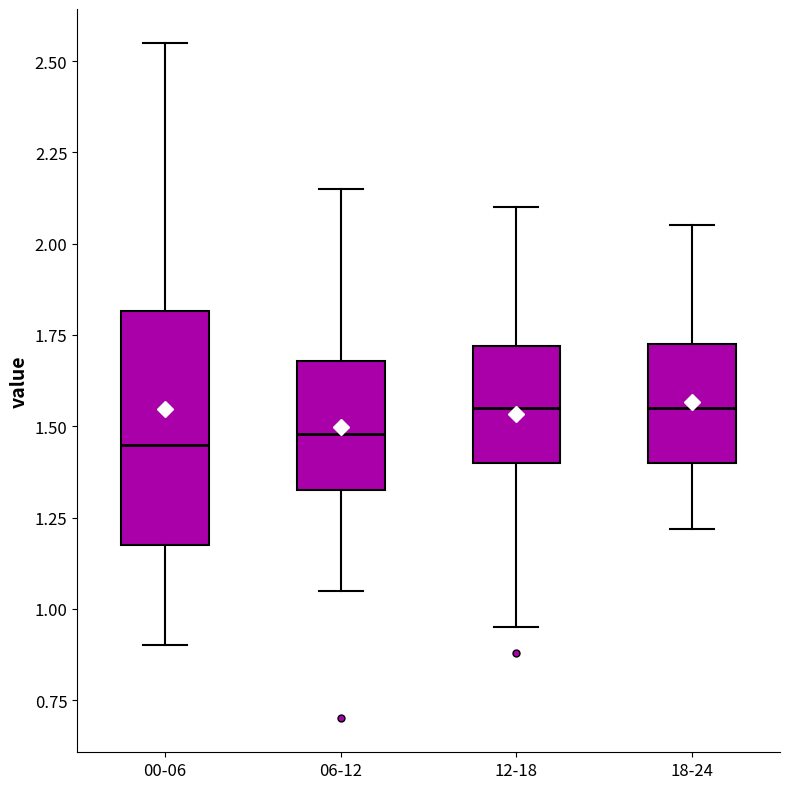

Reading left to right, transcribe this box plot: for each box, give where its median line is, the range the box spans, and where its two whiskers end, as read against the y-axis. The values are not printed on the chart, so give them approximately, as read against the axis.

00-06: median 1.45, box 1.20 to 1.80, whiskers 0.90 to 2.55
06-12: median 1.50, box 1.35 to 1.70, whiskers 1.05 to 2.15
12-18: median 1.55, box 1.40 to 1.70, whiskers 0.95 to 2.10
18-24: median 1.55, box 1.40 to 1.75, whiskers 1.20 to 2.05